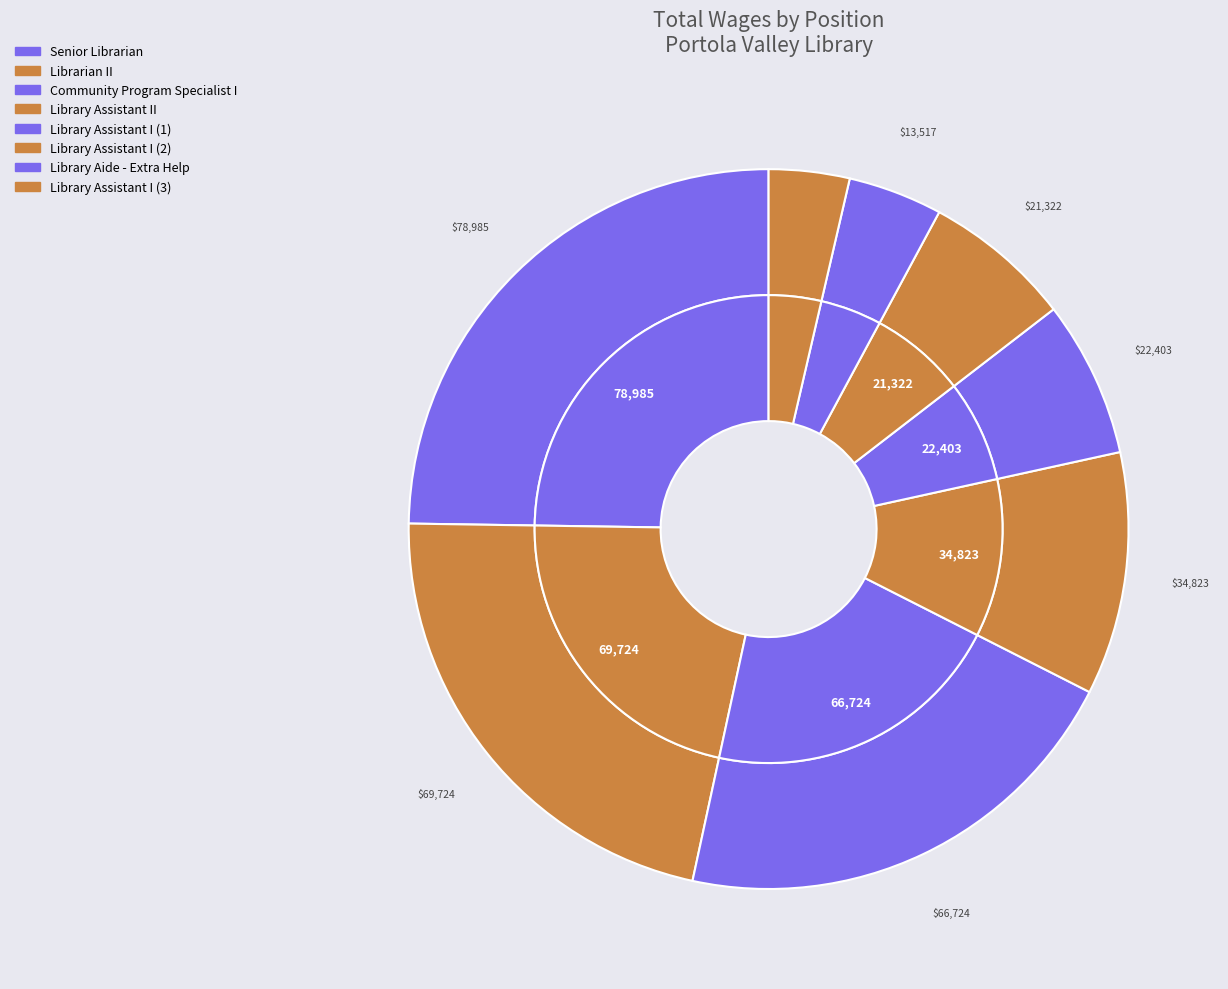

To the nearest percent, what portion does Library Assistant I represent?

7%